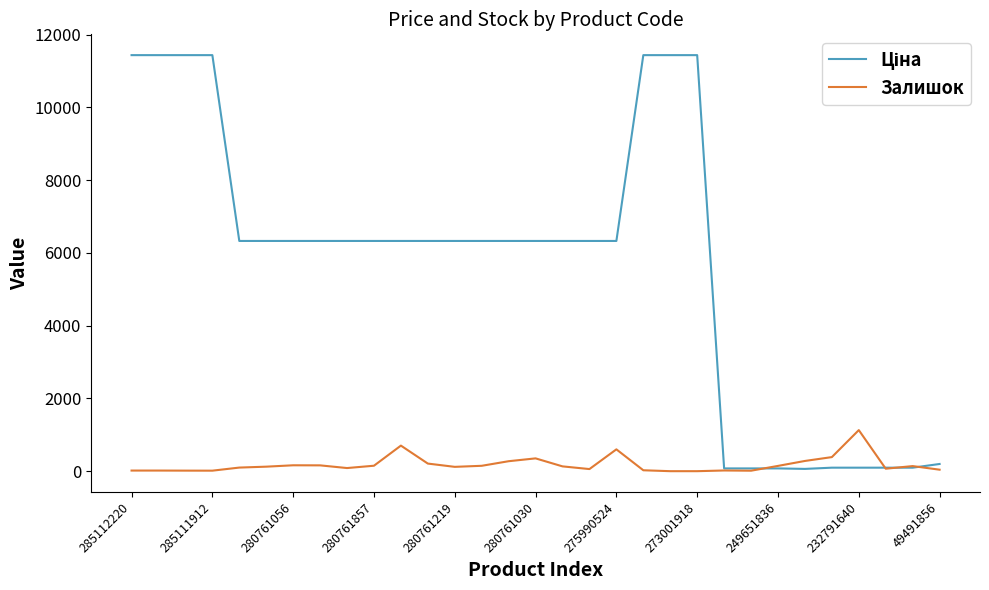

What is the maximum value for Залишок?

1129.0